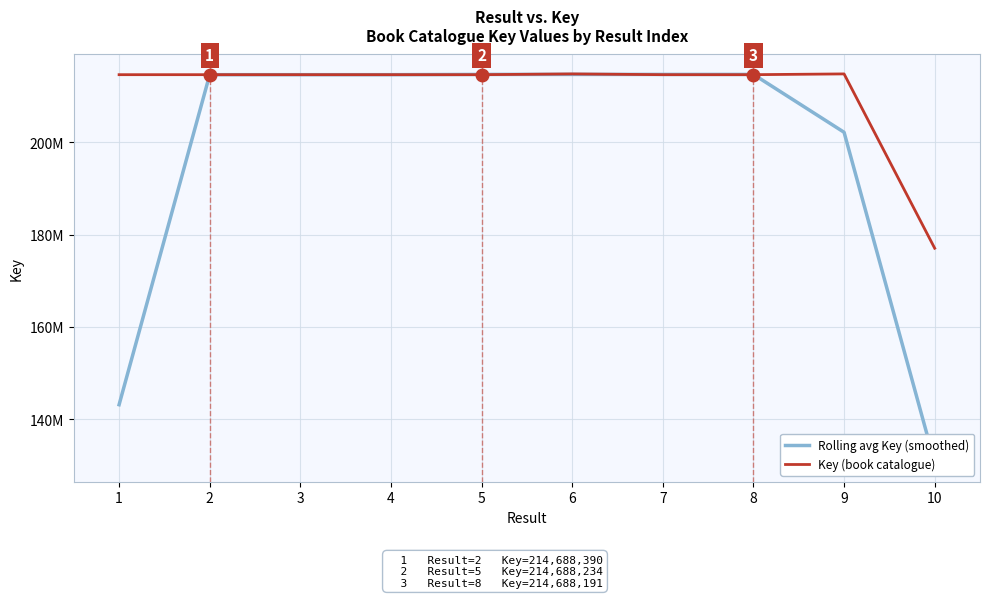

Is the value of Rolling avg Key (smoothed) at 4 greater than the value of Key (book catalogue) at 1?

No